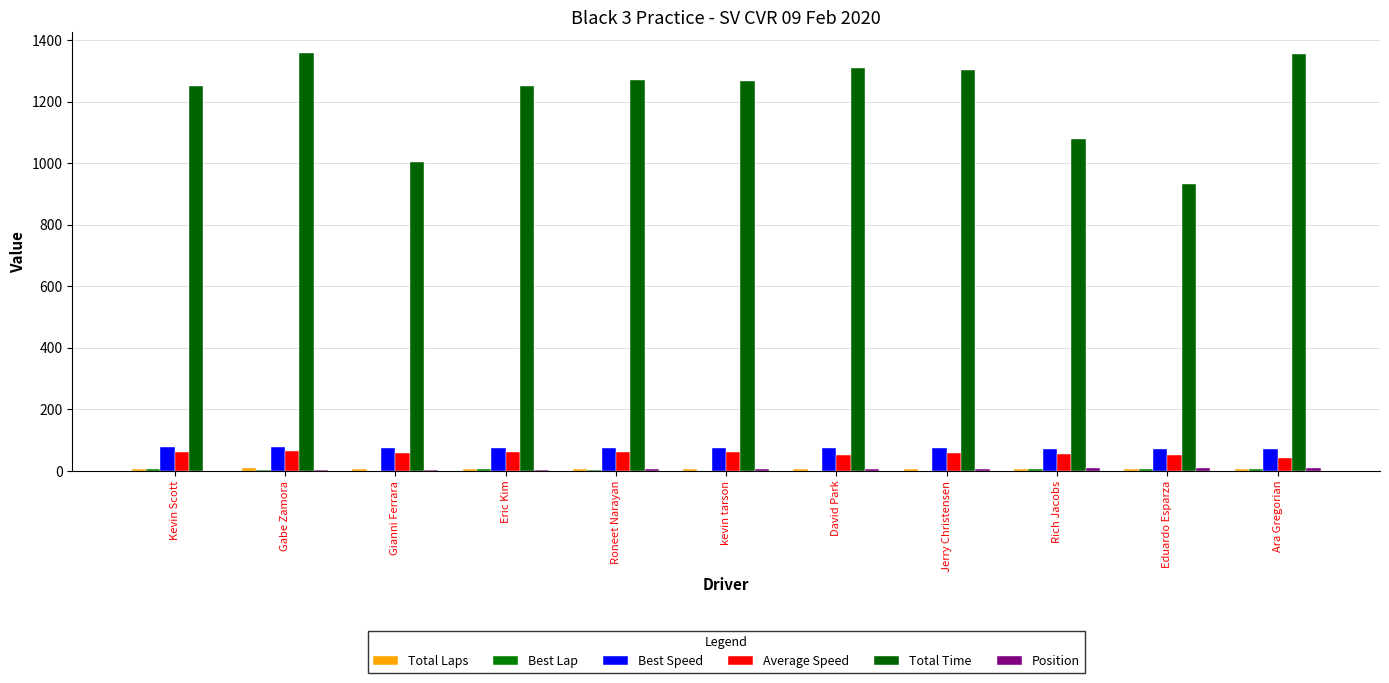

What is the sum of all Total Laps values?

79.0